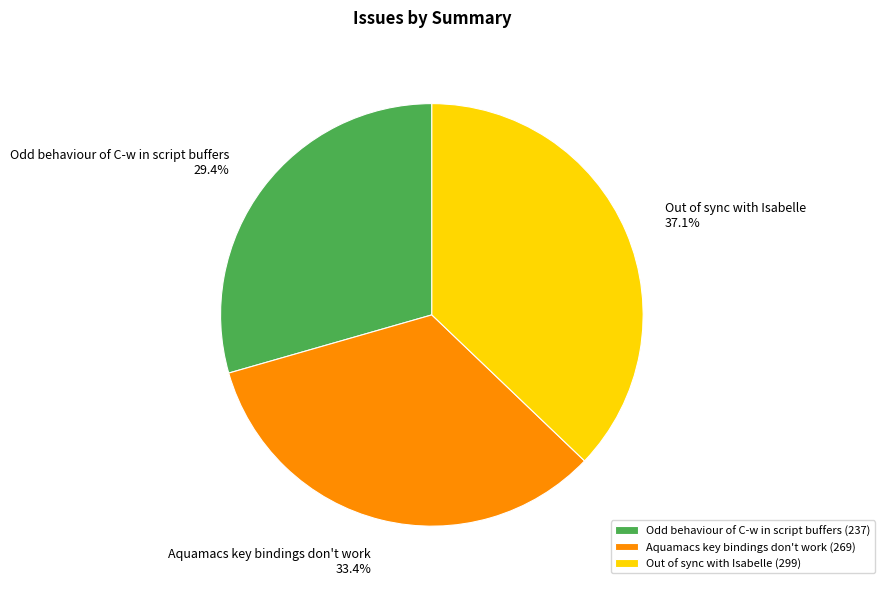

Combined, do Out of sync with Isabelle and Odd behaviour of C-w in script buffers account for over 50%?

Yes